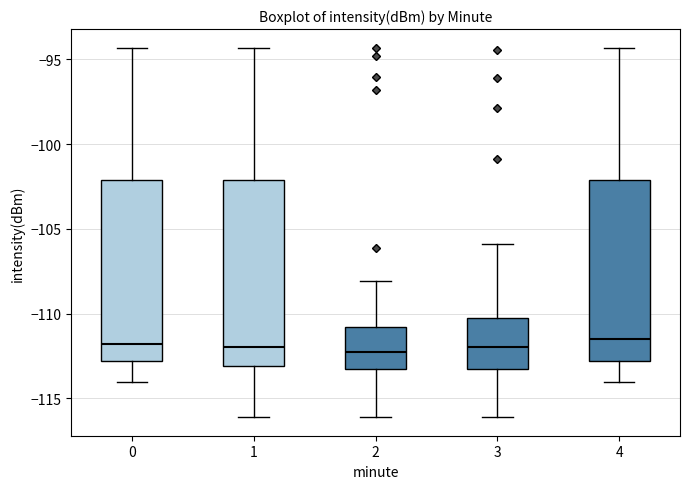

Reading left to right, read every box against the y-axis: the position of its median line, the range the box covers, and the ends of its whiskers. The values are not printed on the chart, so give them approximately, as read against the axis.

0: median -112.0, box -113.0 to -102.0, whiskers -114.0 to -94.5
1: median -112.0, box -113.0 to -102.0, whiskers -116.0 to -94.5
2: median -112.5, box -113.5 to -111.0, whiskers -116.0 to -108.0
3: median -112.0, box -113.5 to -110.5, whiskers -116.0 to -106.0
4: median -111.5, box -113.0 to -102.0, whiskers -114.0 to -94.5